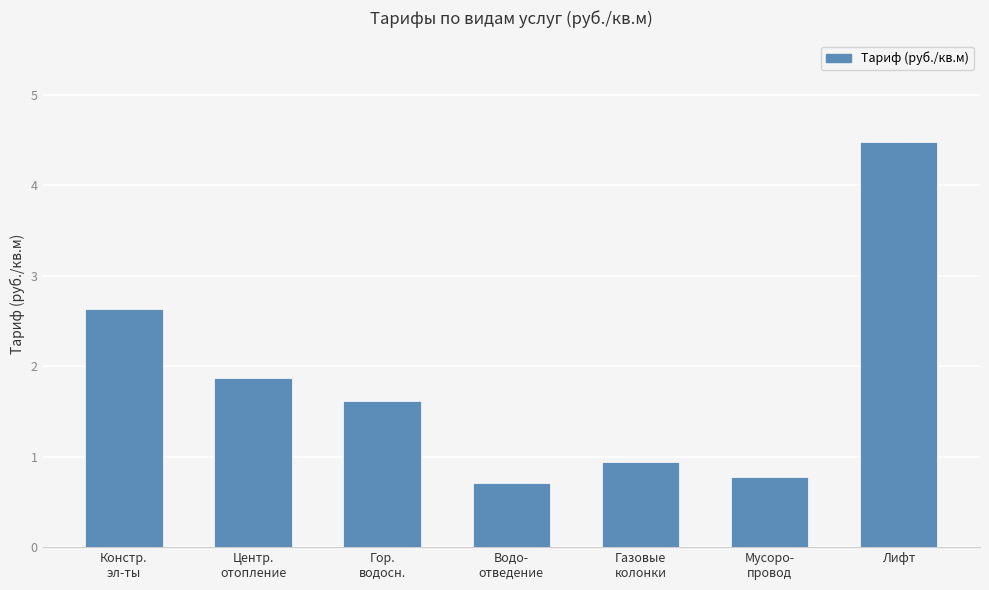

List the labels in order of value, largest first.

Лифт, Констр.
эл-ты, Центр.
отопление, Гор.
водосн., Газовые
колонки, Мусоро-
провод, Водо-
отведение